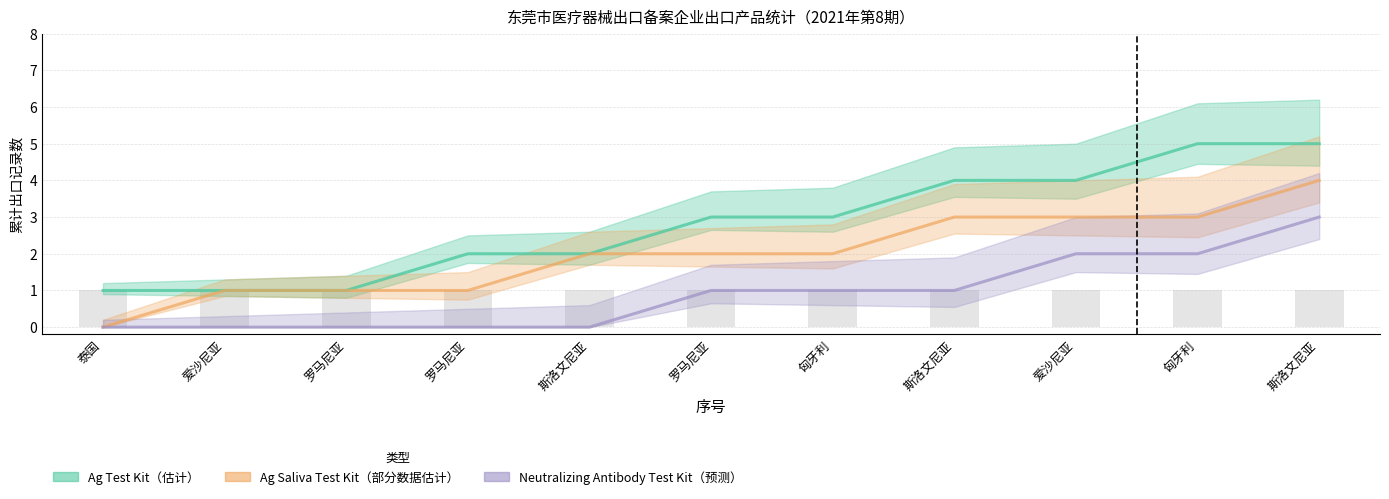

Where does the Ag Test Kit series first go above 3?

斯洛文尼亚